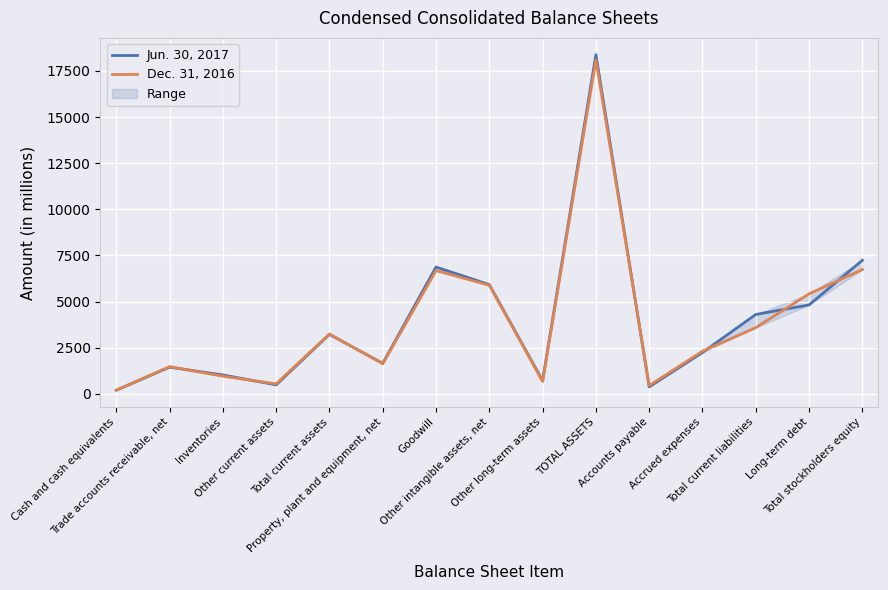

Reading left to right, what are all the values shown in this chart?

Jun. 30, 2017: Cash and cash equivalents=195	Trade accounts receivable, net=1444	Inventories=1023	Other current assets=485	Total current assets=3222	Property, plant and equipment, net=1651	Goodwill=6871	Other intangible assets, net=5921	Other long-term assets=717	TOTAL ASSETS=18382	Accounts payable=376	Accrued expenses=2238	Total current liabilities=4300	Long-term debt=4817	Total stockholders equity=7235
Dec. 31, 2016: Cash and cash equivalents=196	Trade accounts receivable, net=1472	Inventories=955	Other current assets=541	Total current assets=3239	Property, plant and equipment, net=1630	Goodwill=6678	Other intangible assets, net=5883	Other long-term assets=666	TOTAL ASSETS=18096	Accounts payable=447	Accrued expenses=2312	Total current liabilities=3587	Long-term debt=5420	Total stockholders equity=6733